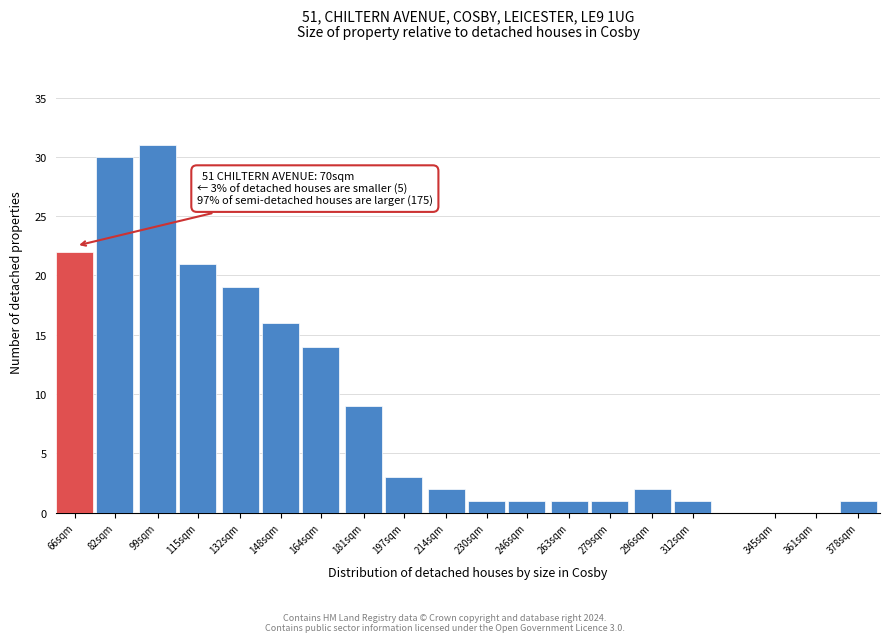

Reading left to right, what are all the values shown in this chart?

66sqm=22	82sqm=30	99sqm=31	115sqm=21	132sqm=19	148sqm=16	164sqm=14	181sqm=9	197sqm=3	214sqm=2	230sqm=1	246sqm=1	263sqm=1	279sqm=1	296sqm=2	312sqm=1	345sqm=0	361sqm=0	378sqm=1